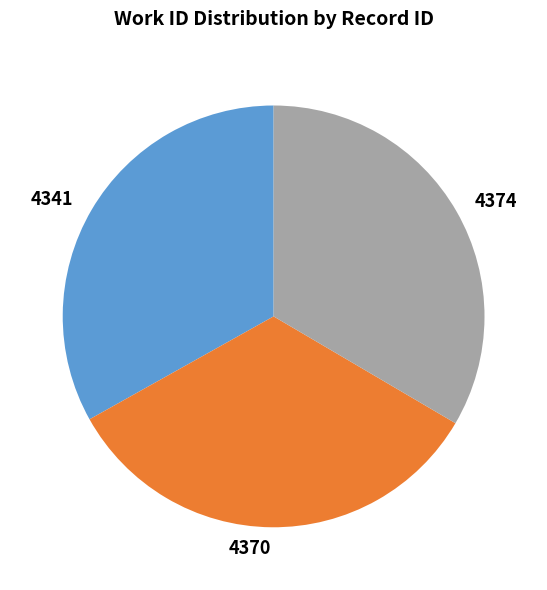

Approximately how many times larger is the value at 4341 compared to 4374?

1.0